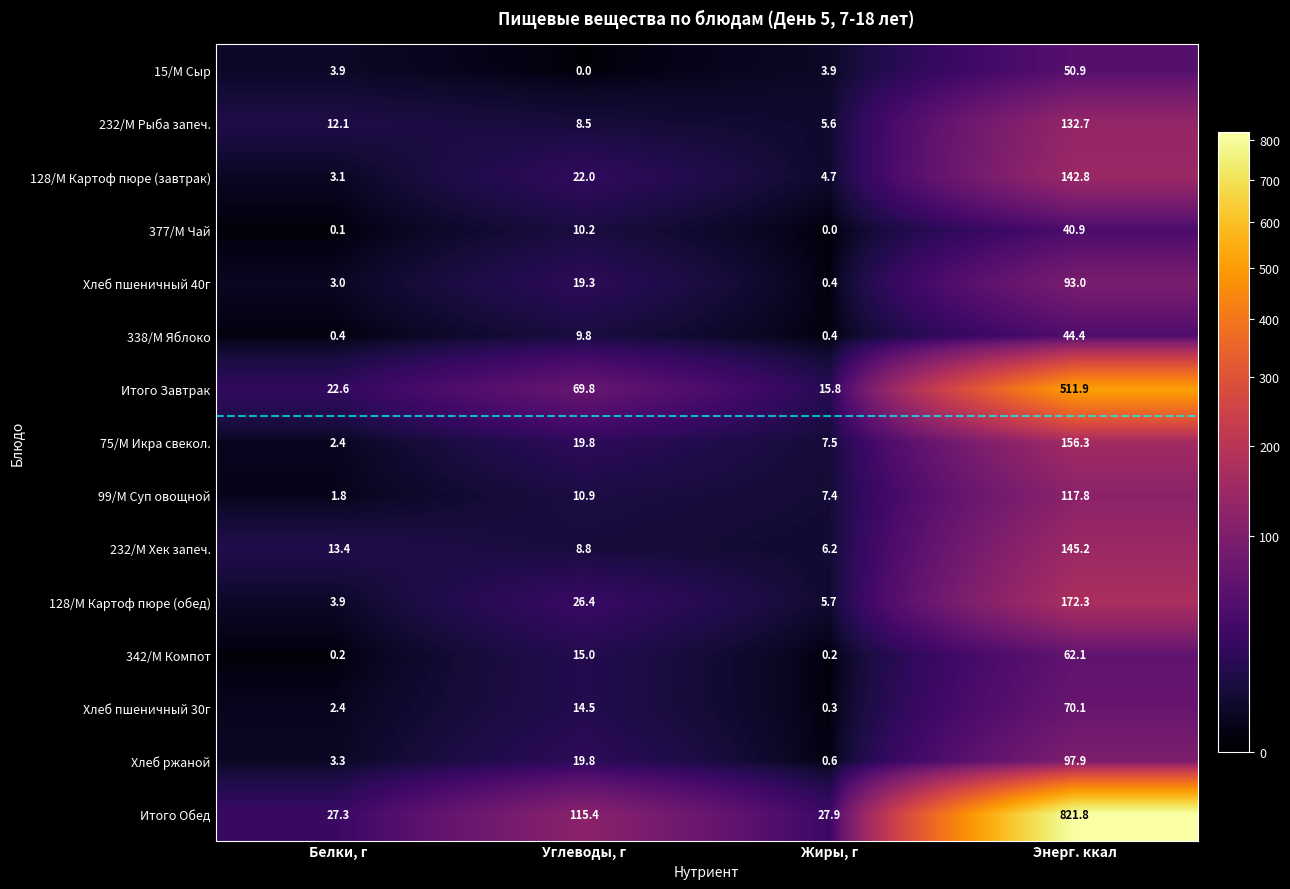

What is the difference between the second highest and second lowest values in the Хлеб ржаной series?

16.5